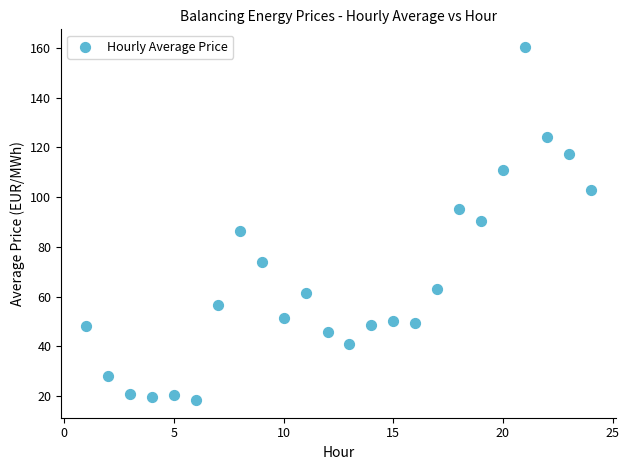

What is the range of Y values (max minus min)?

141.9